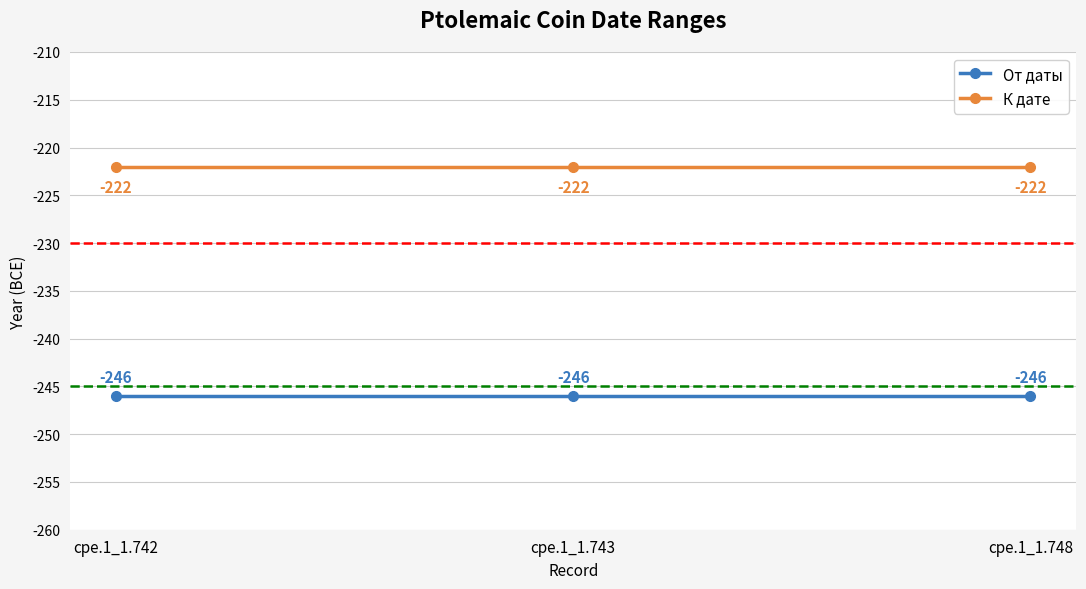

How many lines are shown in the chart?

2